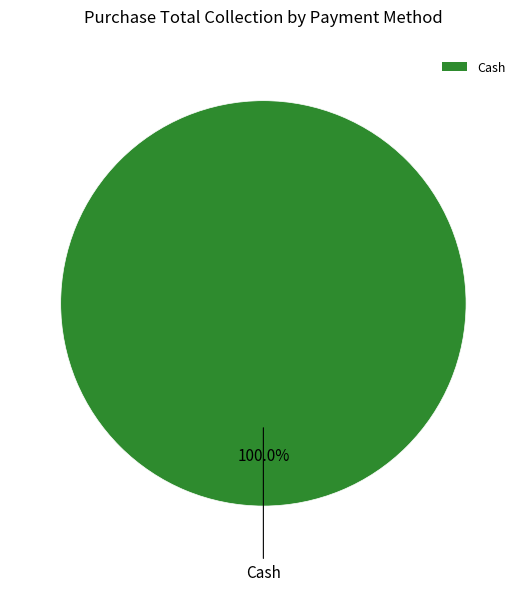

Does any single category account for the majority?

Yes